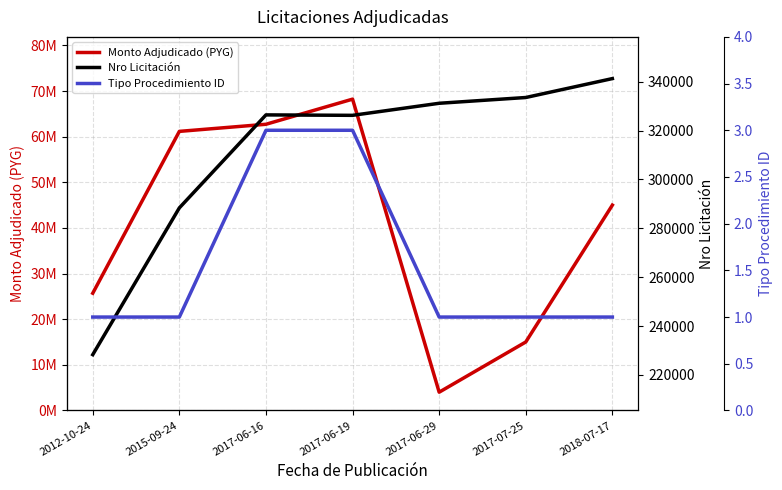

List the series in order of their peak value, highest first.

Monto Adjudicado (PYG), Nro Licitación, Tipo Procedimiento ID